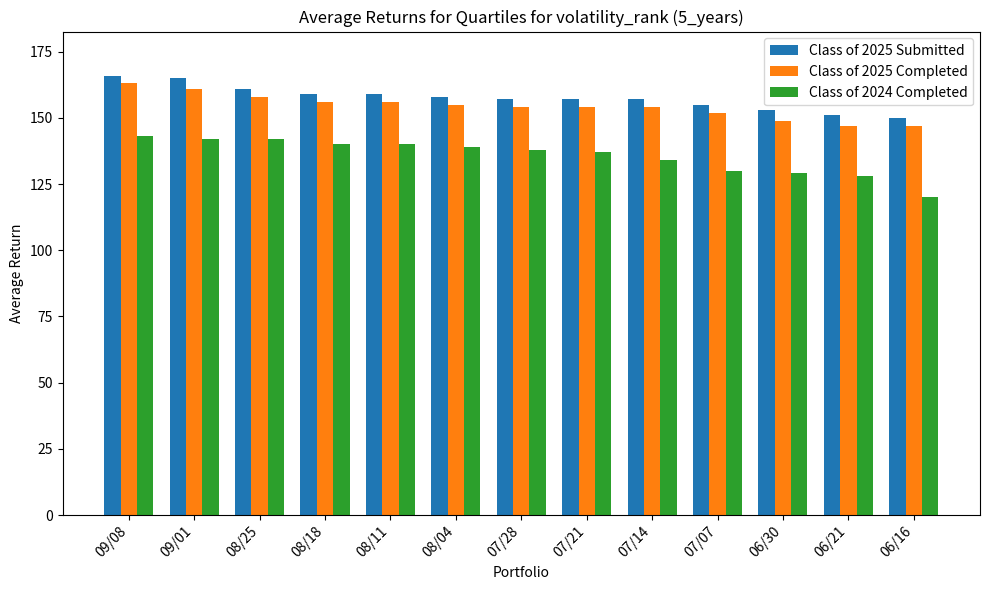

The value of Class of 2025 Submitted at 08/11 is 159. True or false?

True